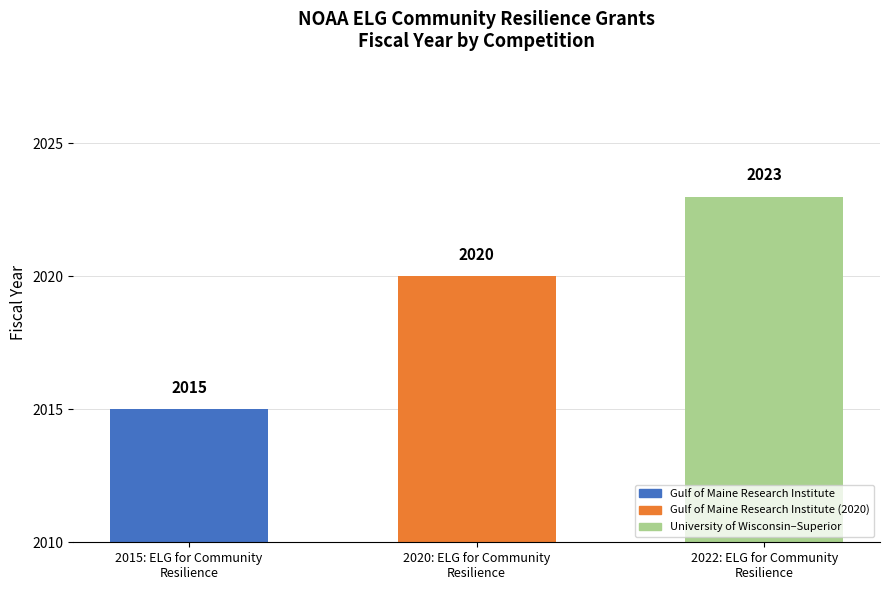

Rank the categories by value from lowest to highest.

2015: ELG for Community
Resilience, 2020: ELG for Community
Resilience, 2022: ELG for Community
Resilience